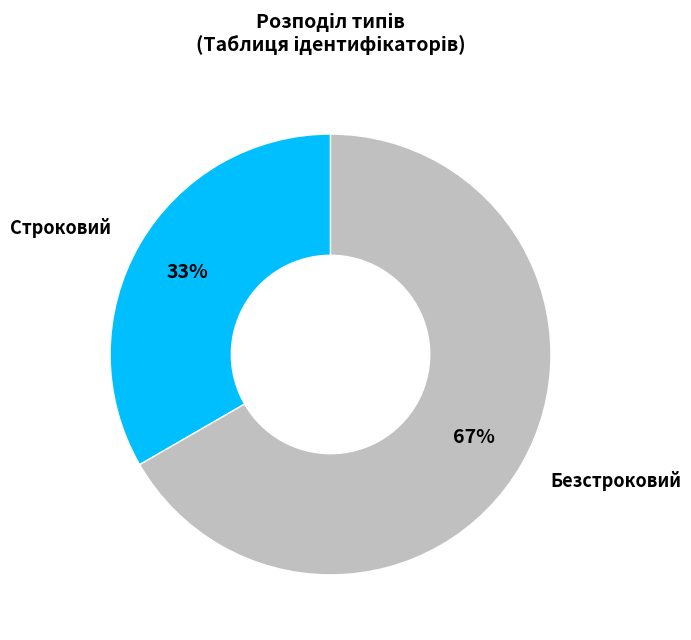

To the nearest percent, what is the average slice percentage?

50%